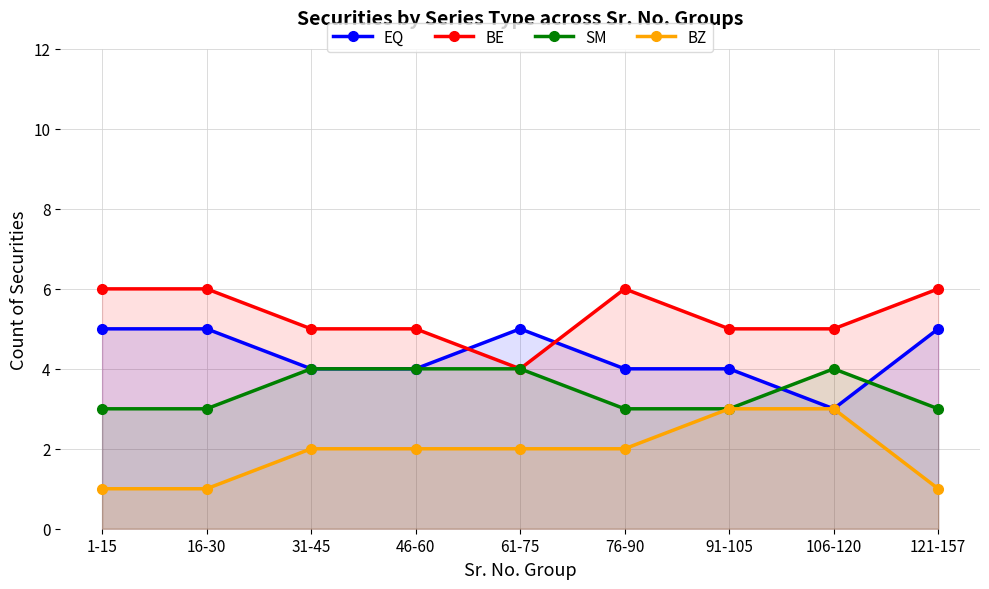

True or false: BE and BZ cross at least once.

False